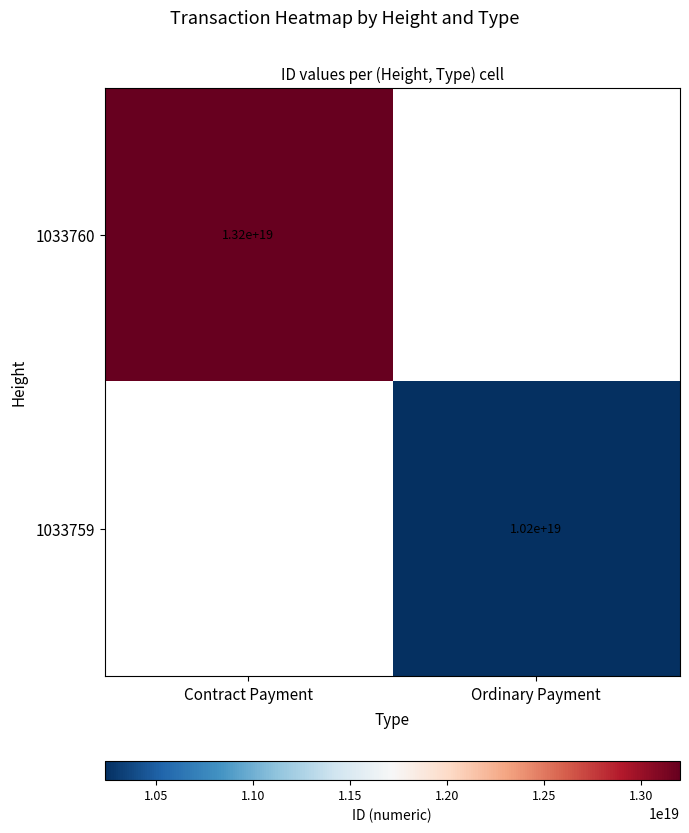

Is it true that 1033759 equals 4986813505246112768 at Ordinary Payment?

False